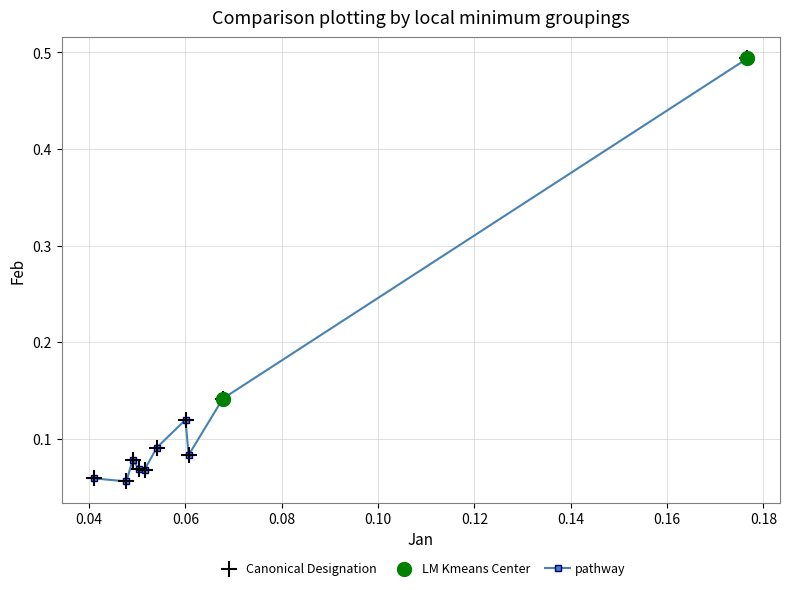

Count the values in the range 0 to 1.

10